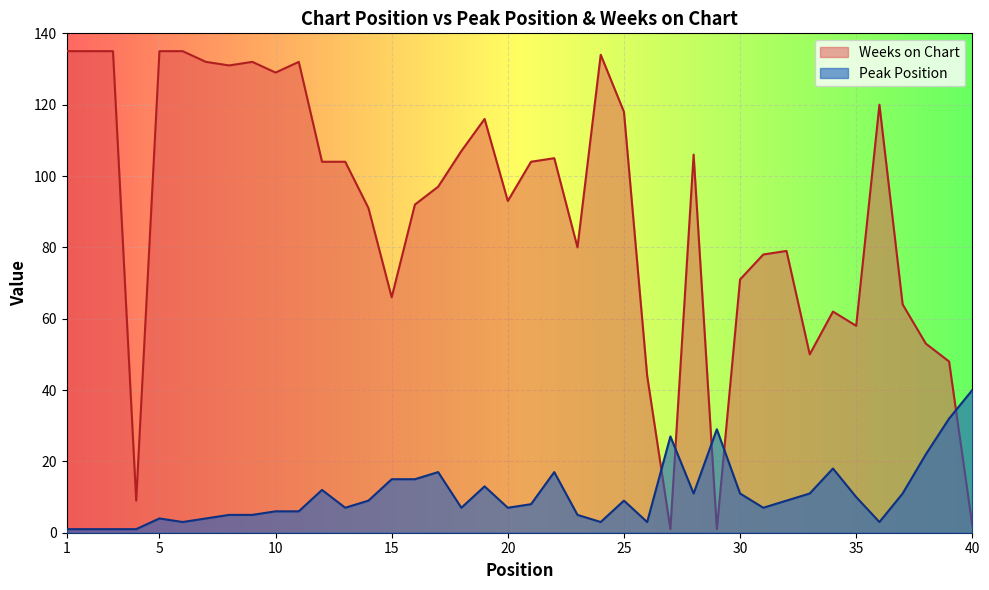

Which series has the largest total across all categories?

Weeks on Chart